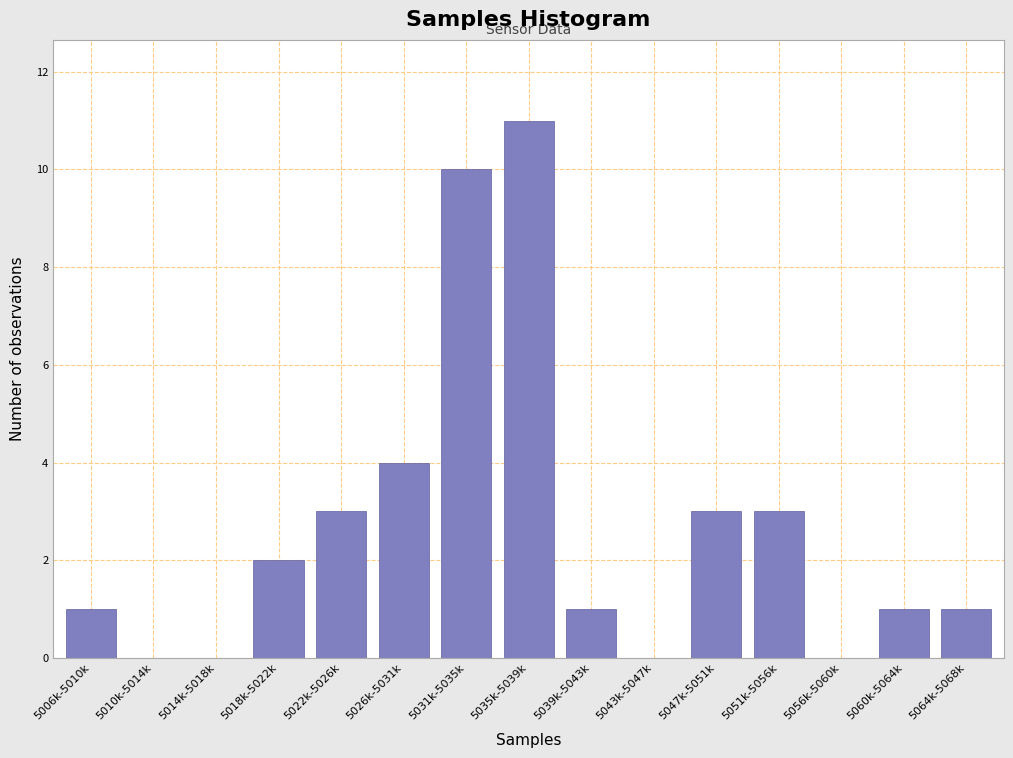

Reading left to right, what are all the values shown in this chart?

5006k-5010k=1	5010k-5014k=0	5014k-5018k=0	5018k-5022k=2	5022k-5026k=3	5026k-5031k=4	5031k-5035k=10	5035k-5039k=11	5039k-5043k=1	5043k-5047k=0	5047k-5051k=3	5051k-5056k=3	5056k-5060k=0	5060k-5064k=1	5064k-5068k=1